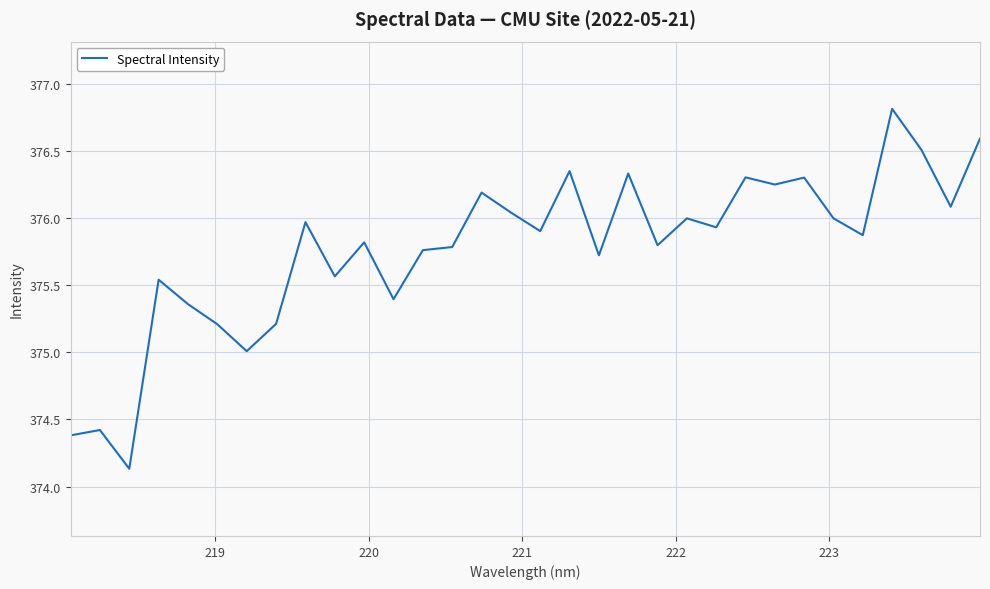

What is the difference between the maximum and minimum values?

2.7